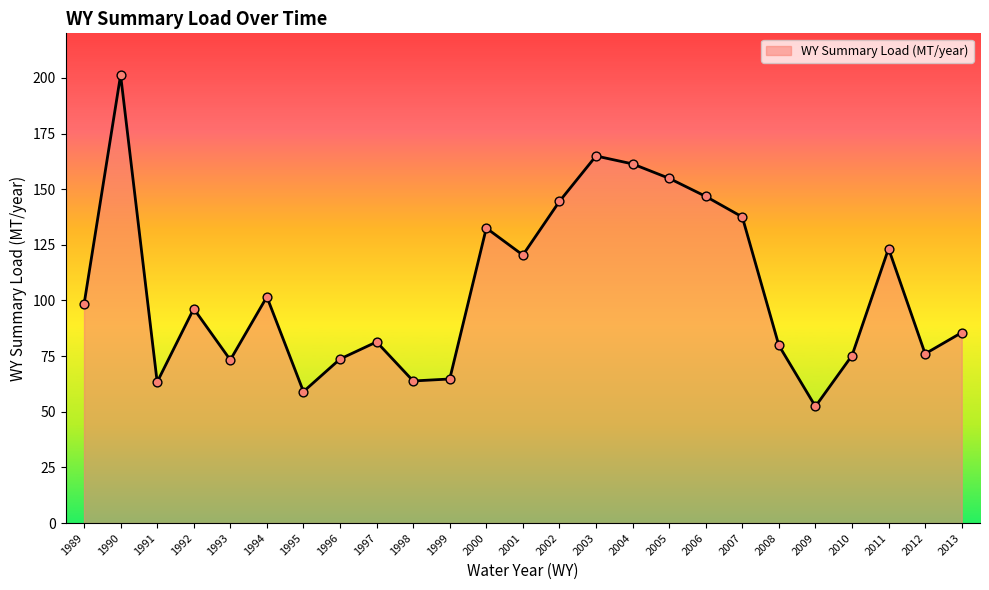

What is the change in value from 1989 to 2009?

-45.9